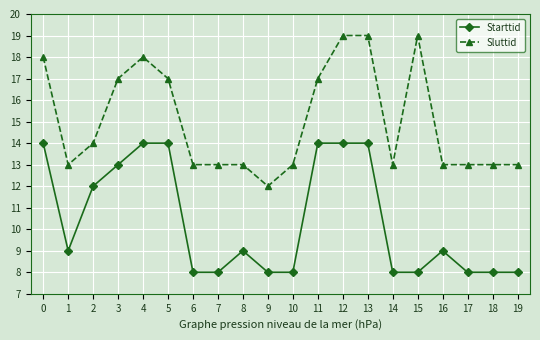

What is the value of the Sluttid point at the 13th from the left?

19